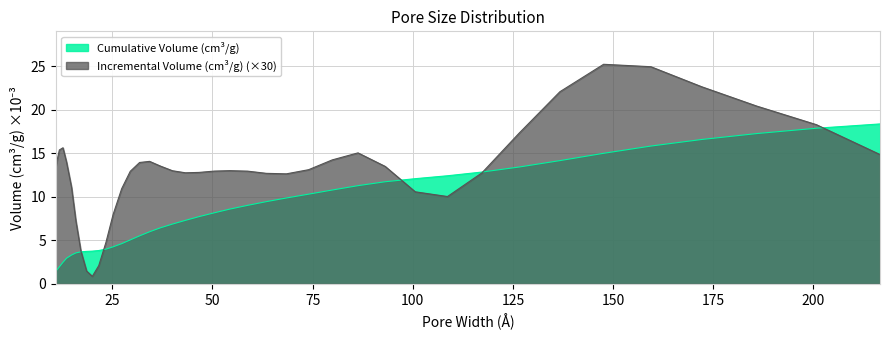

What position from the right is 200.6908354?

2